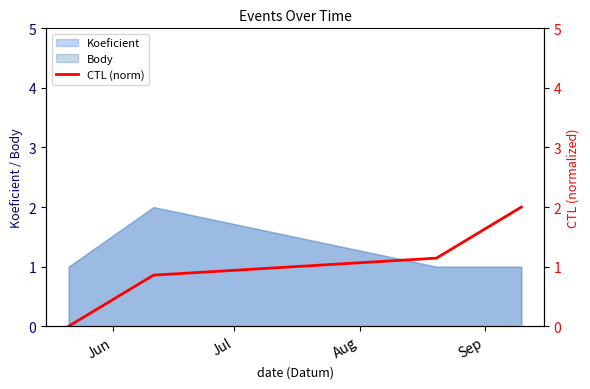

How many lines are shown in the chart?

1